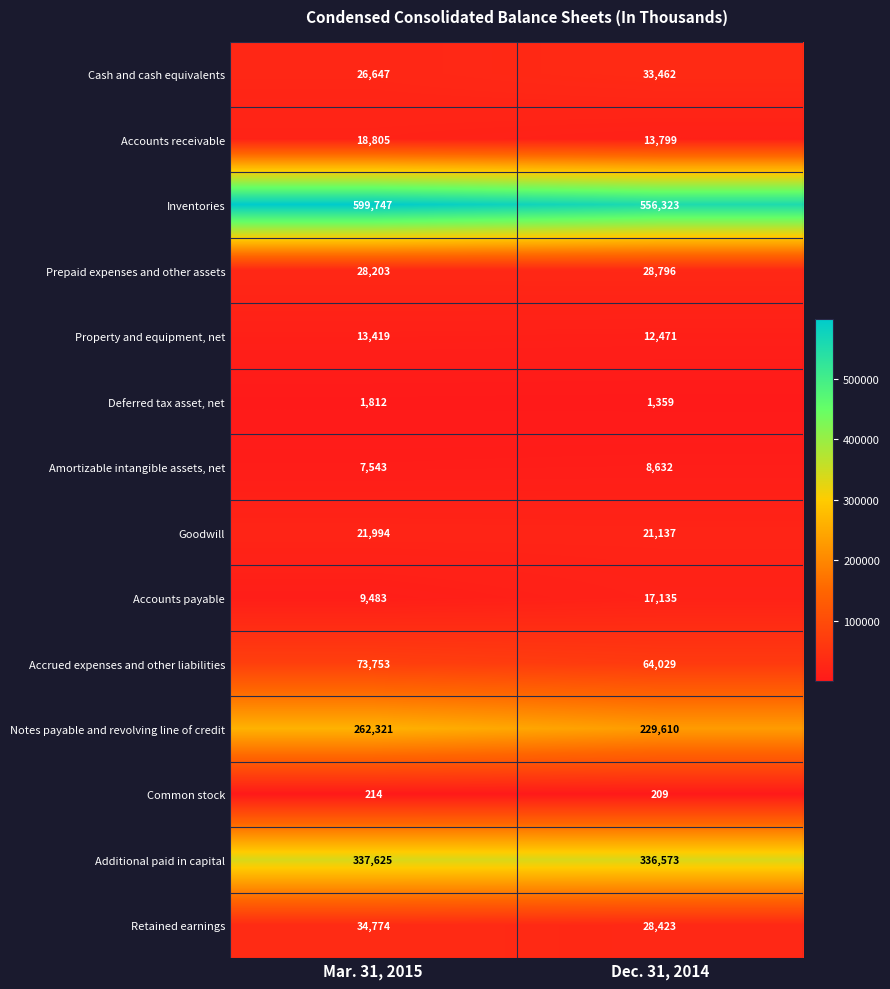

Reading left to right, list all the values displayed in this chart.

Cash and cash equivalents: 26647	33462
Accounts receivable: 18805	13799
Inventories: 599747	556323
Prepaid expenses and other assets: 28203	28796
Property and equipment, net: 13419	12471
Deferred tax asset, net: 1812	1359
Amortizable intangible assets, net: 7543	8632
Goodwill: 21994	21137
Accounts payable: 9483	17135
Accrued expenses and other liabilities: 73753	64029
Notes payable and revolving line of credit: 262321	229610
Common stock: 214	209
Additional paid in capital: 337625	336573
Retained earnings: 34774	28423